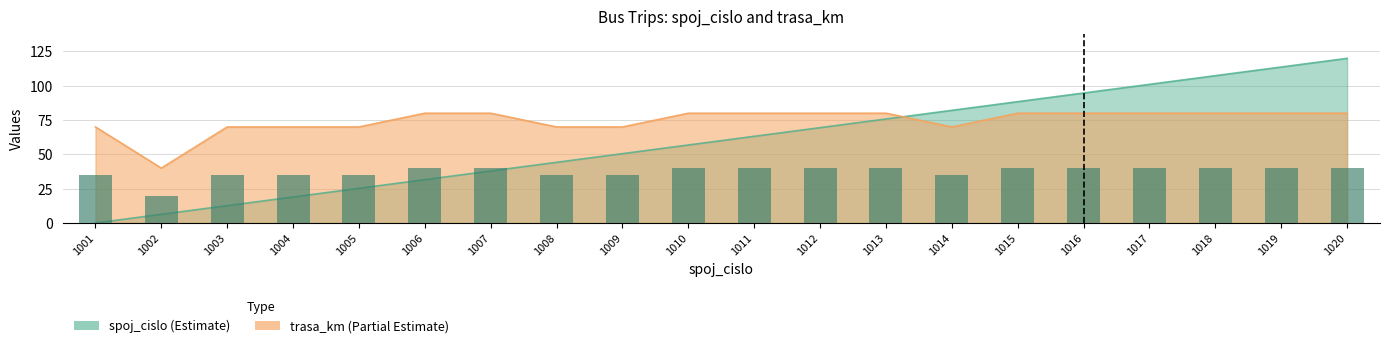

The spoj_cislo series shows 44.2 at 1008. True or false?

True